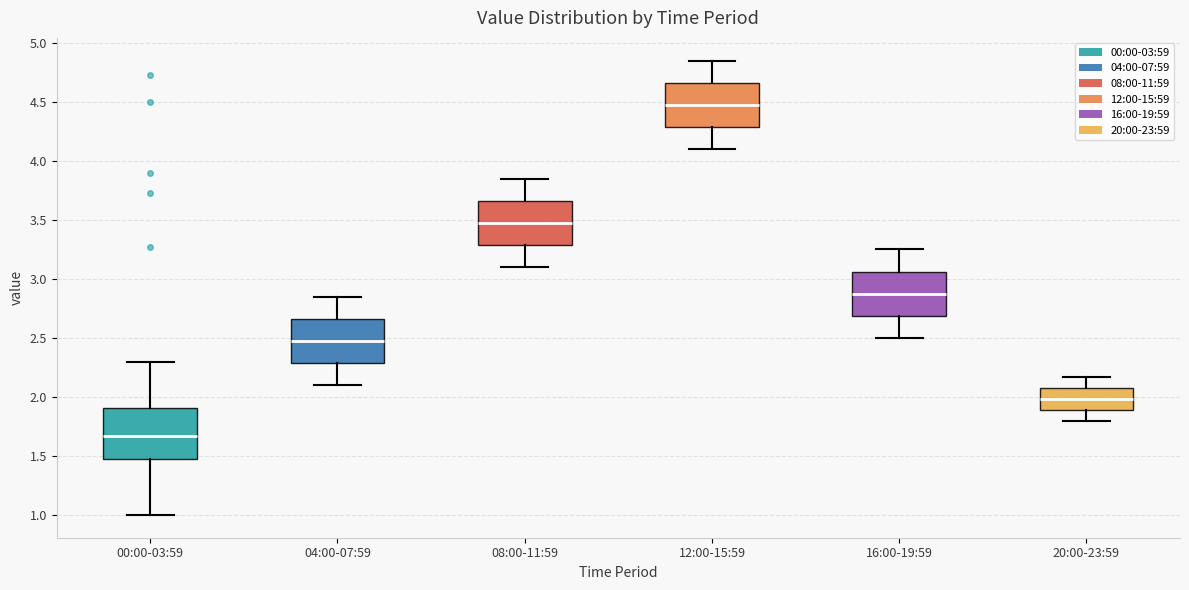

Reading left to right, read every box against the y-axis: the position of its median line, the range the box covers, and the ends of its whiskers. The values are not printed on the chart, so give them approximately, as read against the axis.

00:00-03:59: median 1.65, box 1.50 to 1.90, whiskers 1.00 to 2.30
04:00-07:59: median 2.50, box 2.30 to 2.65, whiskers 2.10 to 2.85
08:00-11:59: median 3.50, box 3.30 to 3.65, whiskers 3.10 to 3.85
12:00-15:59: median 4.50, box 4.30 to 4.65, whiskers 4.10 to 4.85
16:00-19:59: median 2.90, box 2.70 to 3.05, whiskers 2.50 to 3.25
20:00-23:59: median 2.00, box 1.90 to 2.10, whiskers 1.80 to 2.15